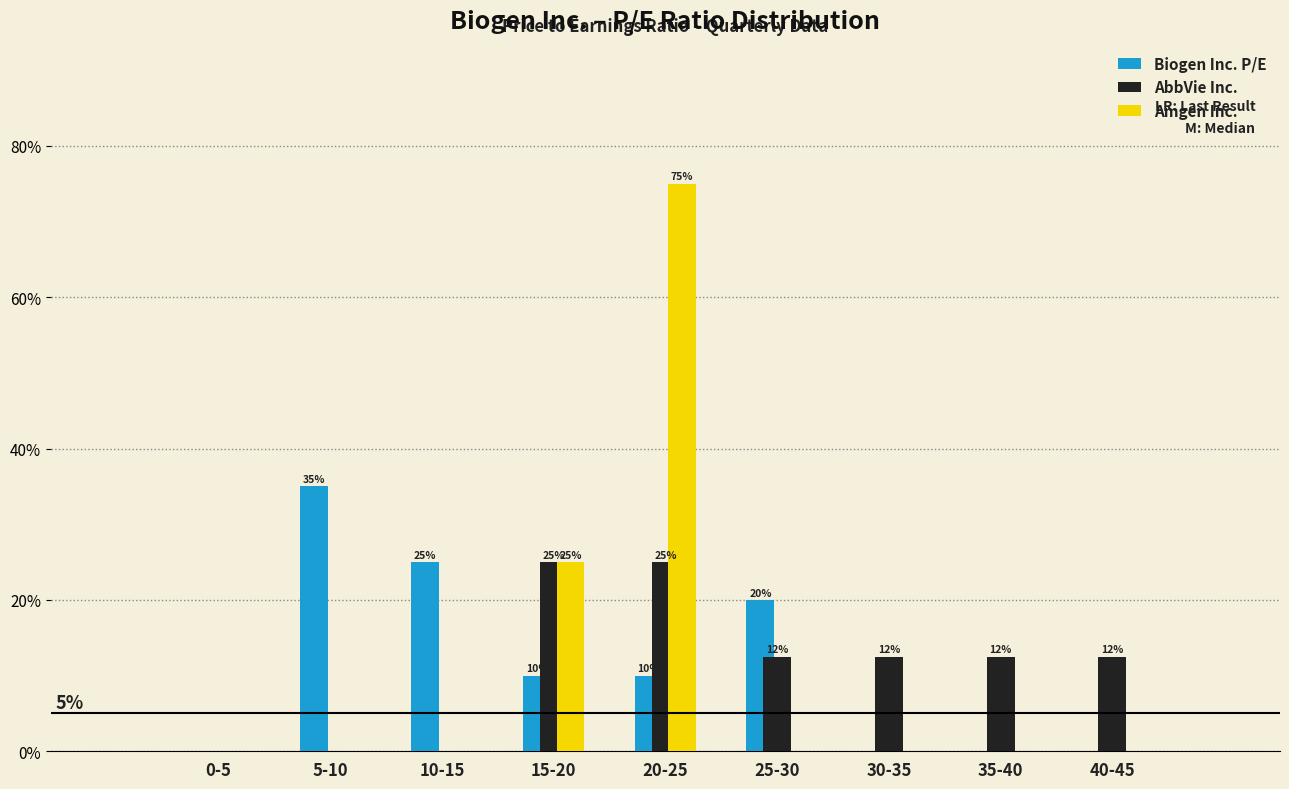

Is it true that AbbVie Inc. equals 25.0 at 15-20?

True